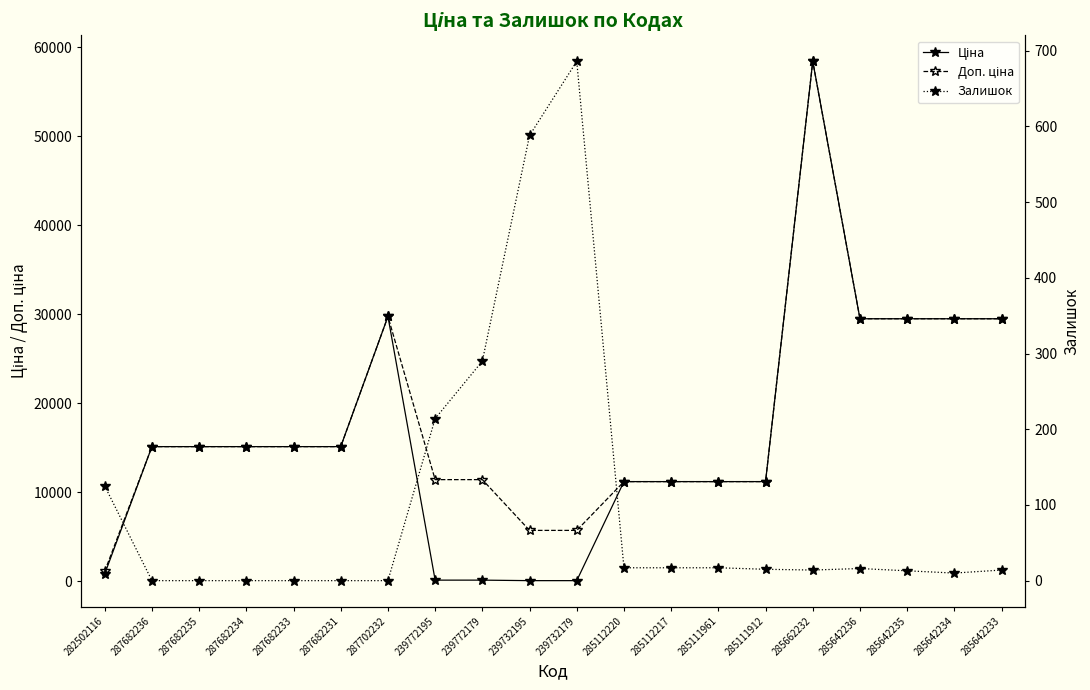

What is the minimum value for Доп. ціна?

1109.2